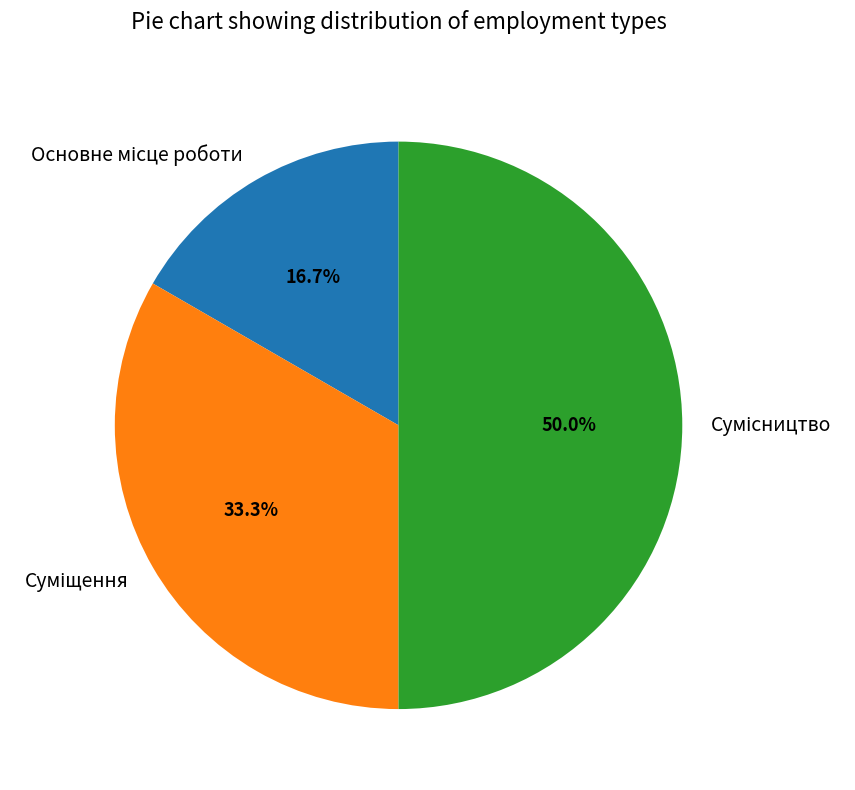

Does Основне місце роботи account for over 50% of the chart?

No